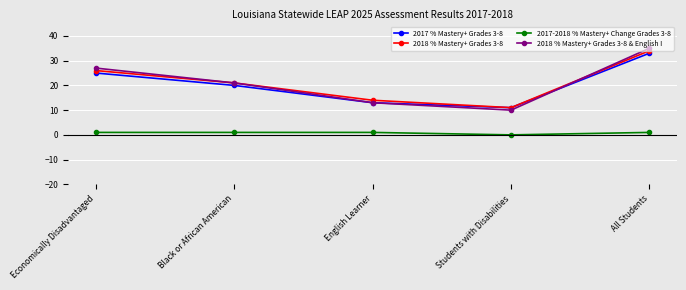

What is the sum of the 2018 % Mastery+ Grades 3-8 values at Economically Disadvantaged and English Learner?

40